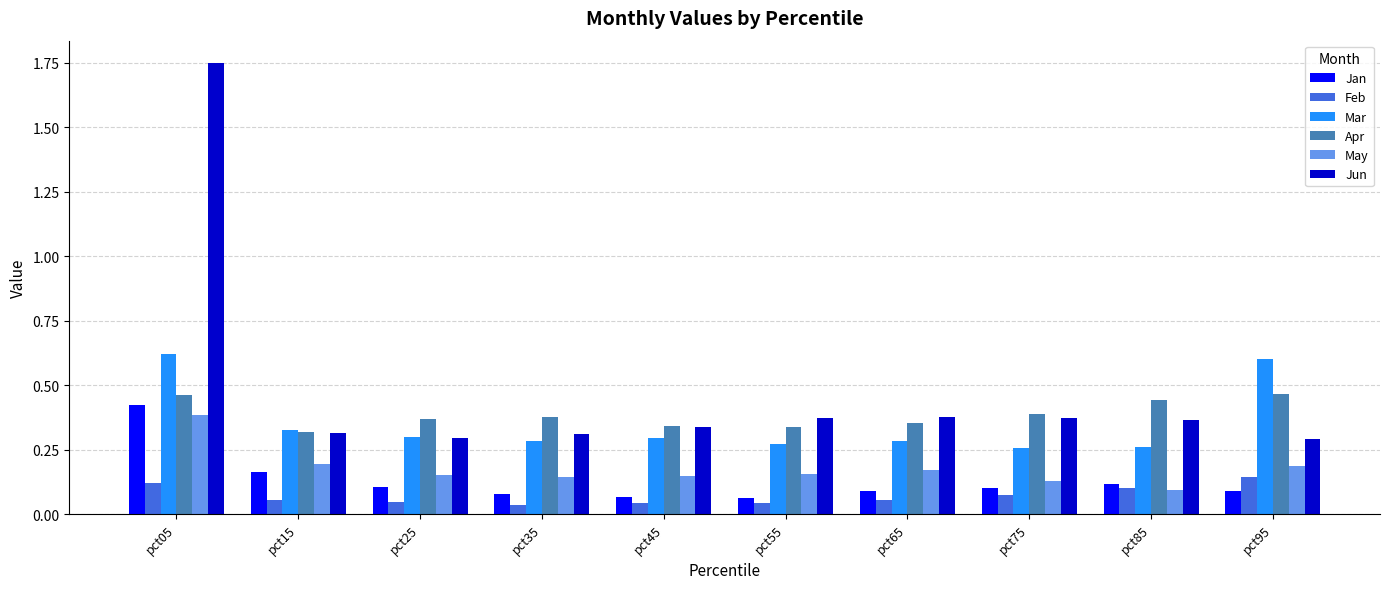

The value of Apr at pct65 is 0.4. True or false?

True